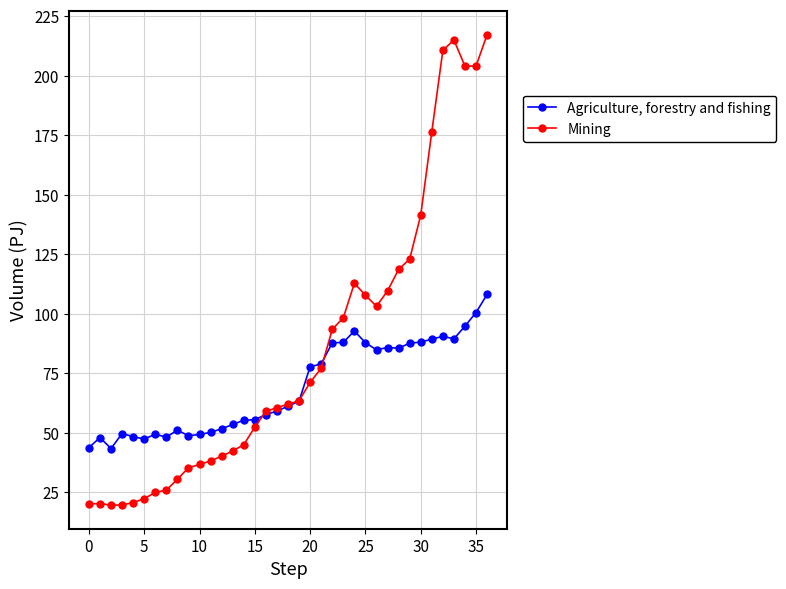

What is the value of the Mining point at the 29th from the left?

118.6